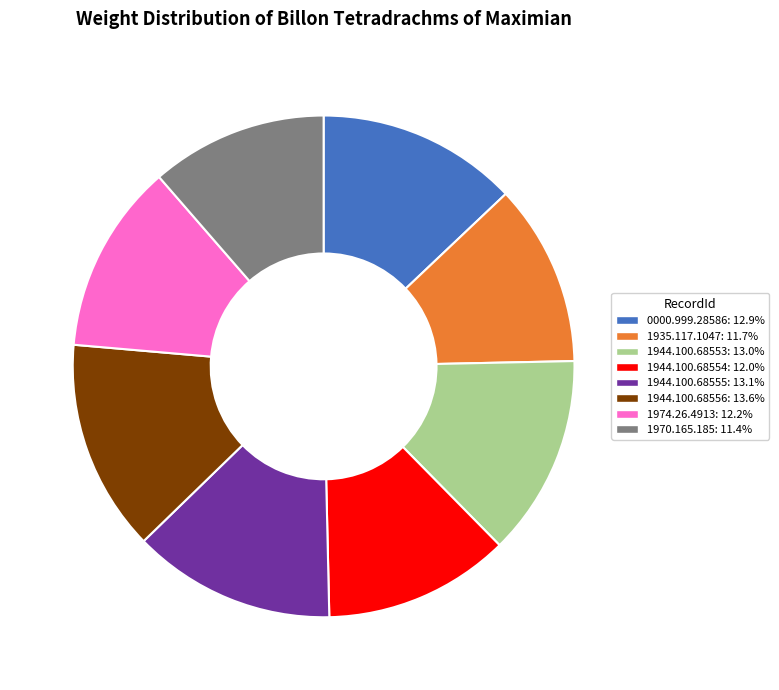

Do 1935.117.1047 and 1970.165.185 together represent more than half of the pie?

No